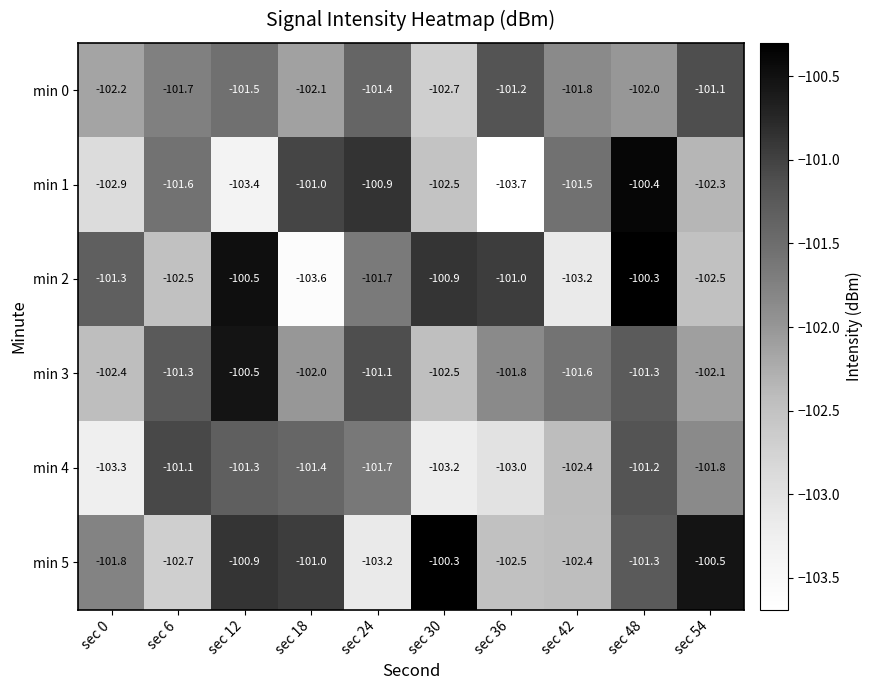

At which category is the sum across all series the highest?

sec 48